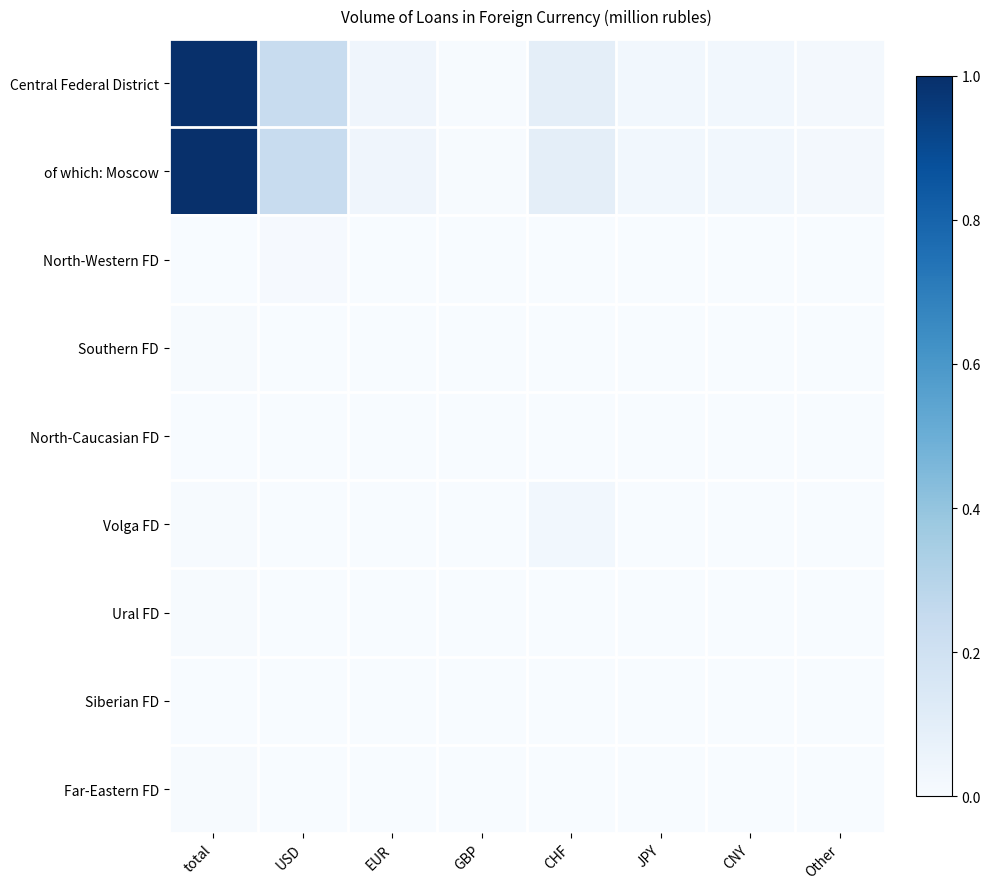

At how many categories does at least one series exceed 0?

8